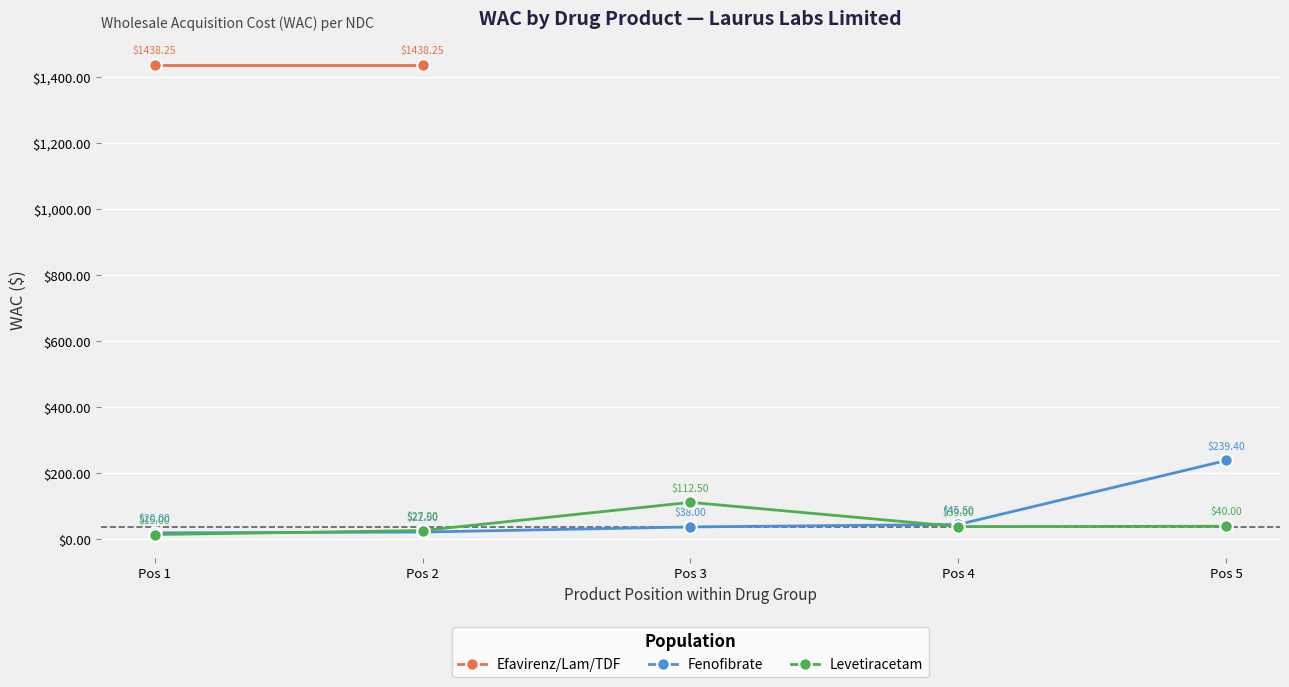

List the labels in order of Levetiracetam value, smallest first.

Pos 1, Pos 2, Pos 4, Pos 5, Pos 3